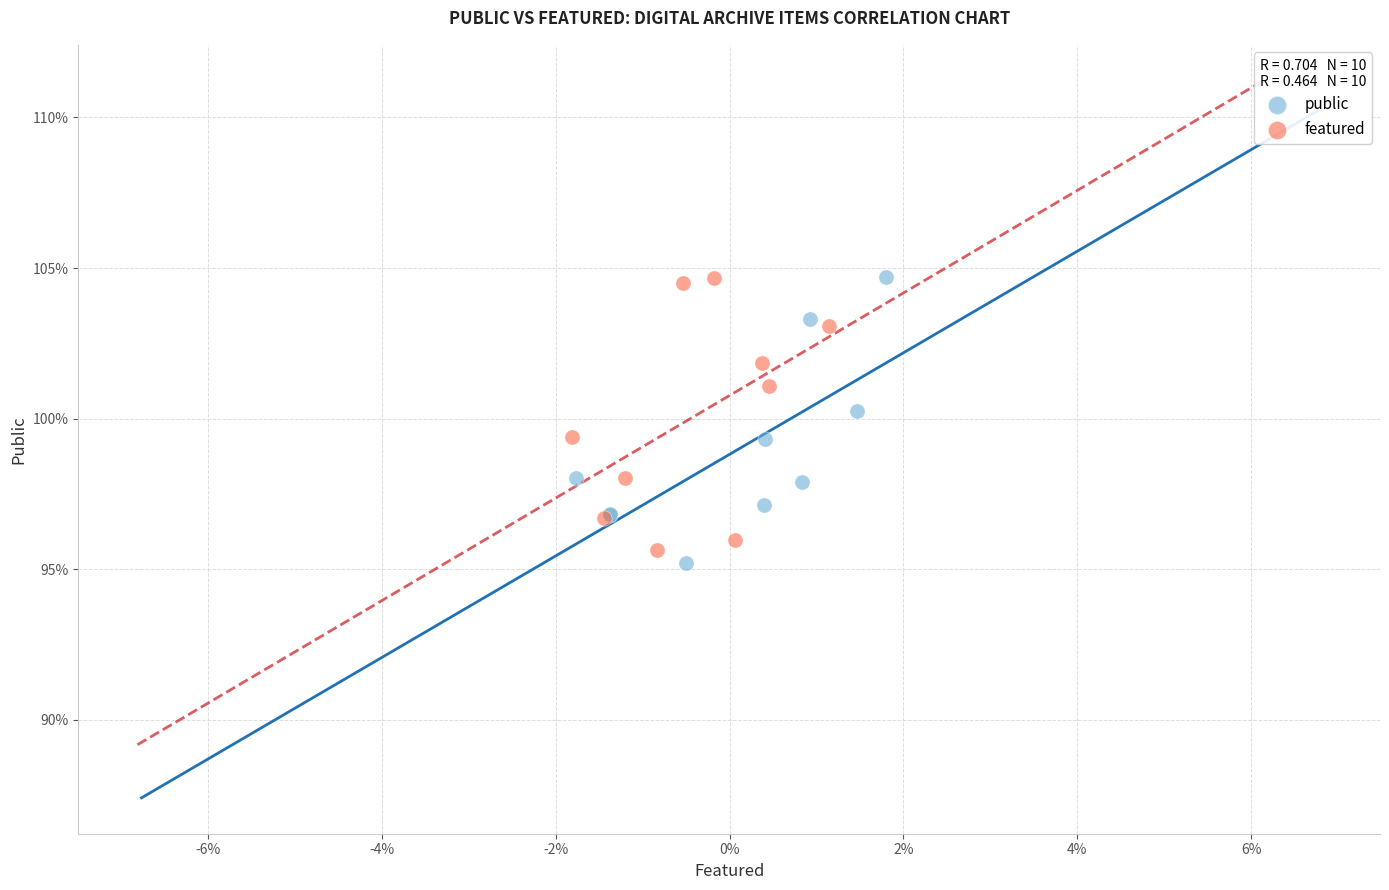

Which series contains the lowest Y value?

public